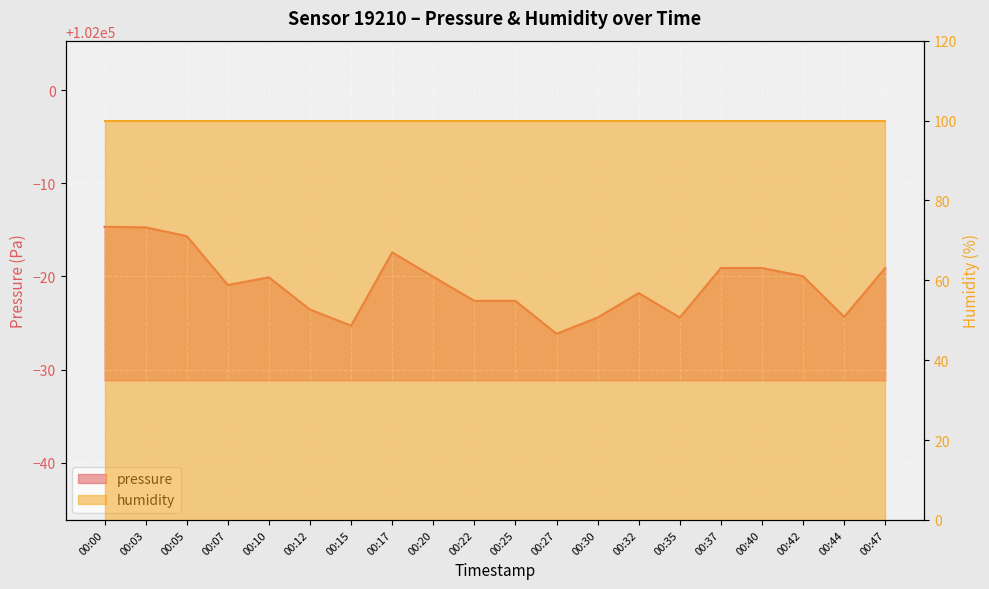

What is the smallest value displayed?

101973.8